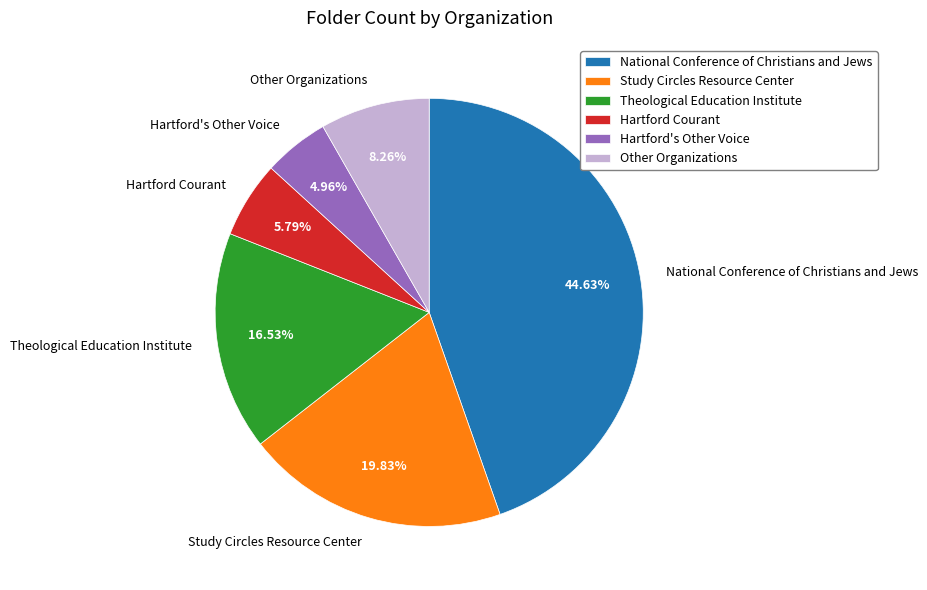

To the nearest percent, what percentage of the pie is Hartford Courant?

6%